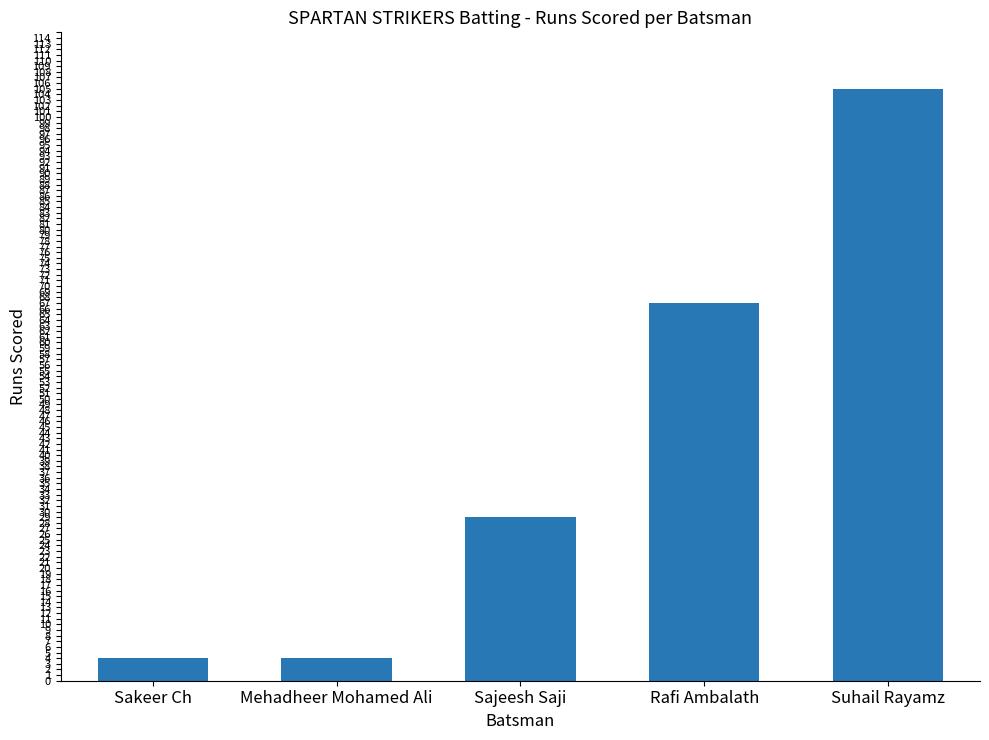

What position from the right is Sakeer Ch?

5